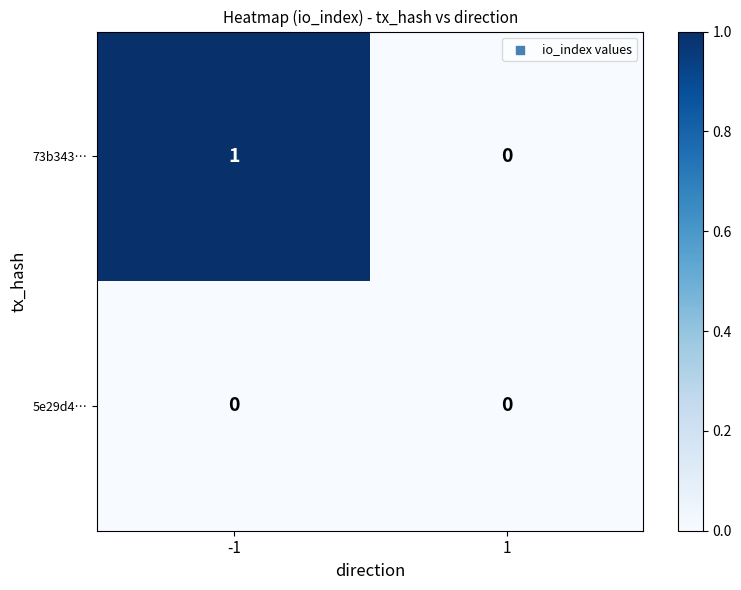

At which category is the sum across all series the highest?

-1